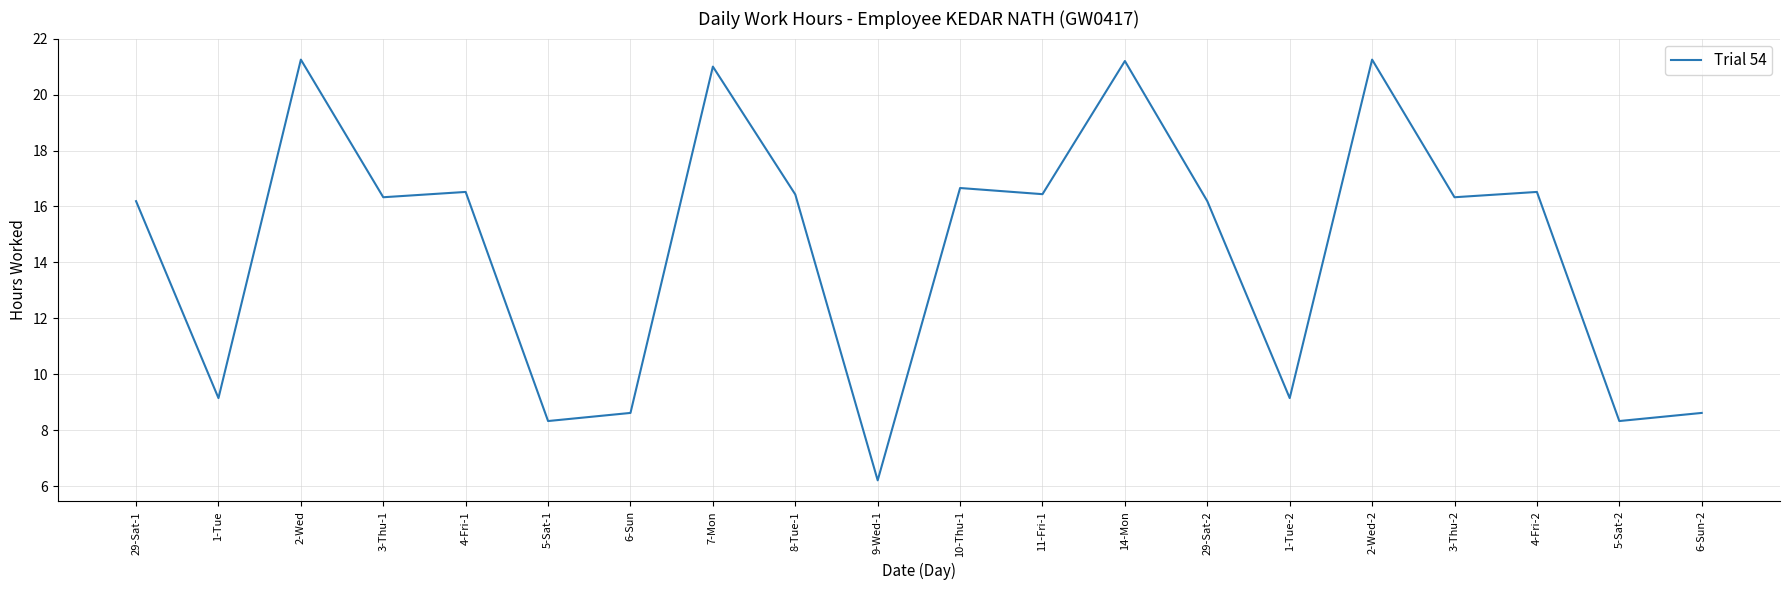

What is the change in value from 29-Sat-1 to 2-Wed?

+5.1